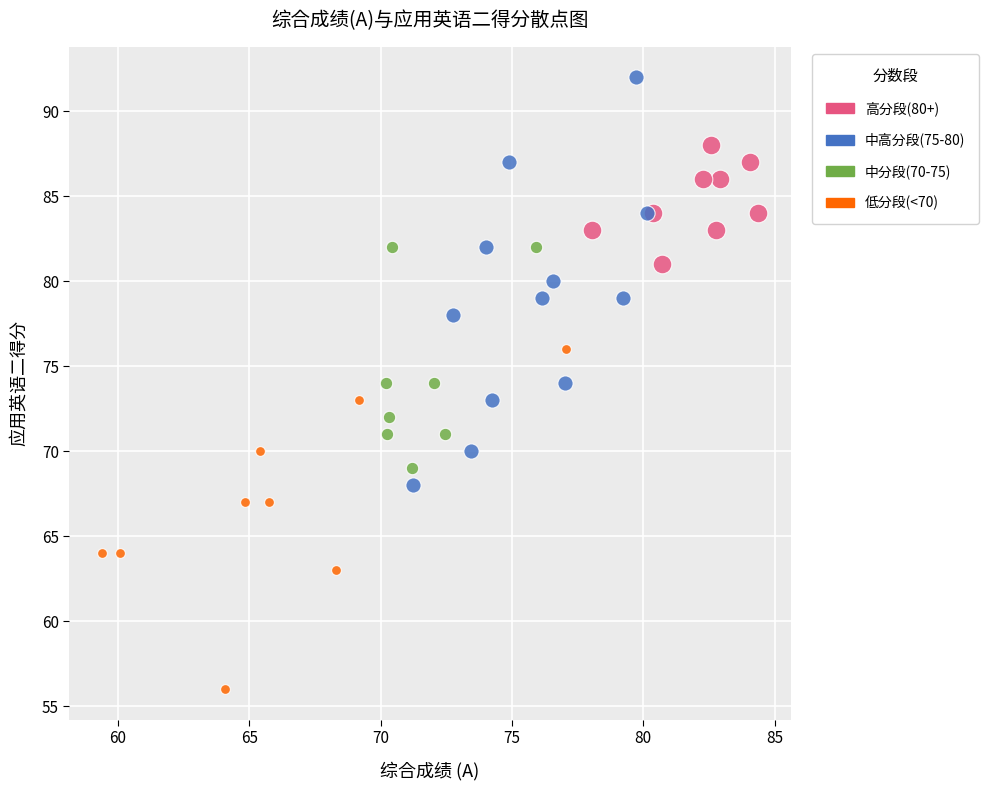

Which series has the widest spread of Y values?

中高分段(75-80)